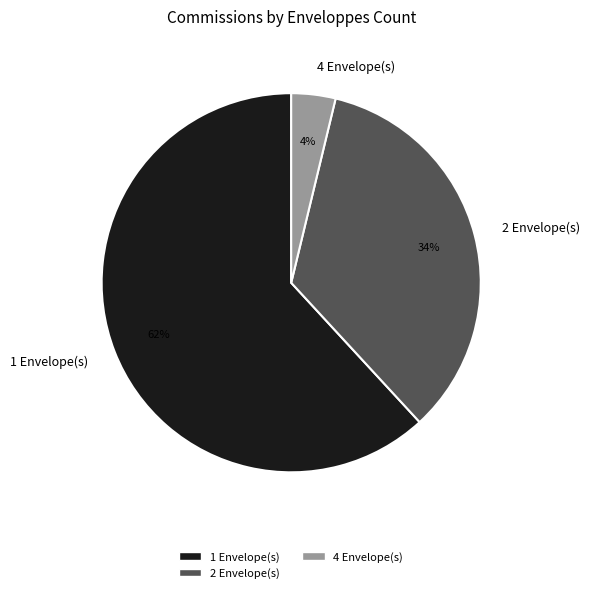

How many slices are in this pie chart?

3